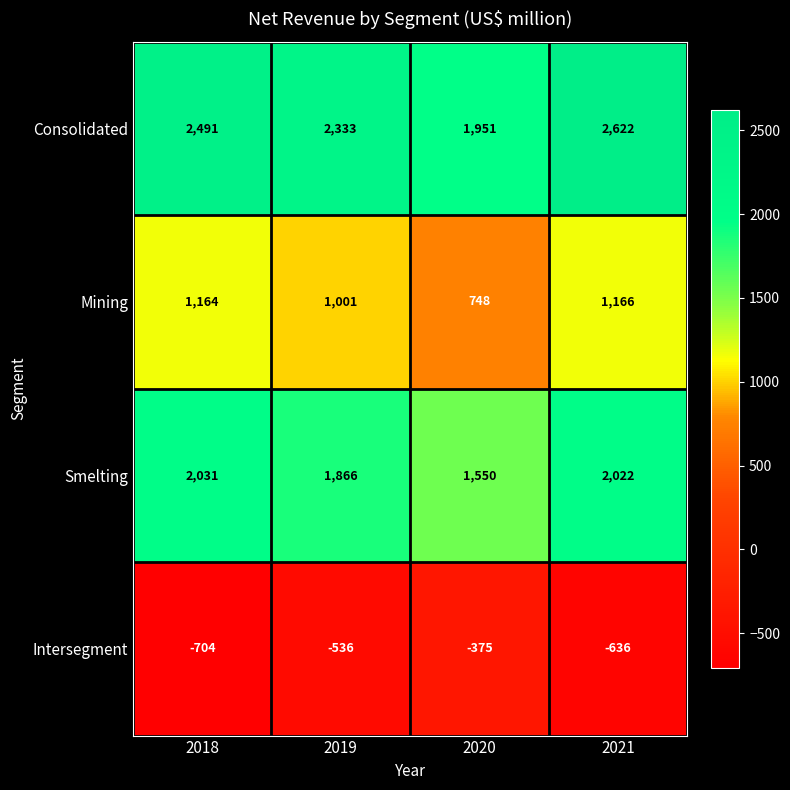

Is it true that Intersegment equals -1230 at 2018?

False